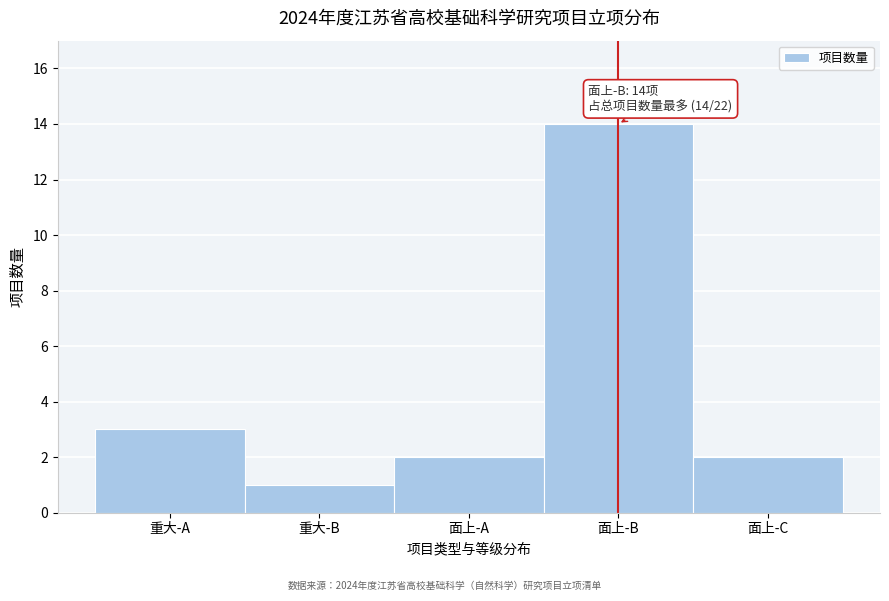

Reading left to right, transcribe all the data shown in this chart.

3	1	2	14	2